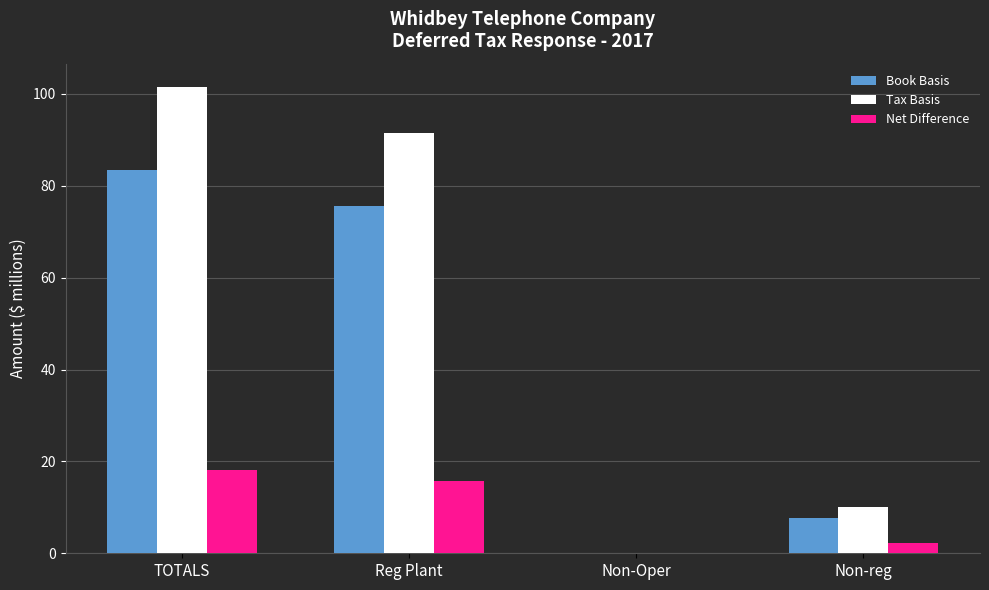

Reading left to right, list all the values displayed in this chart.

Book Basis: 83.4	75.6	0.0	7.8
Tax Basis: 101.5	91.4	0.0	10.1
Net Difference: 18.1	15.8	0.0	2.3